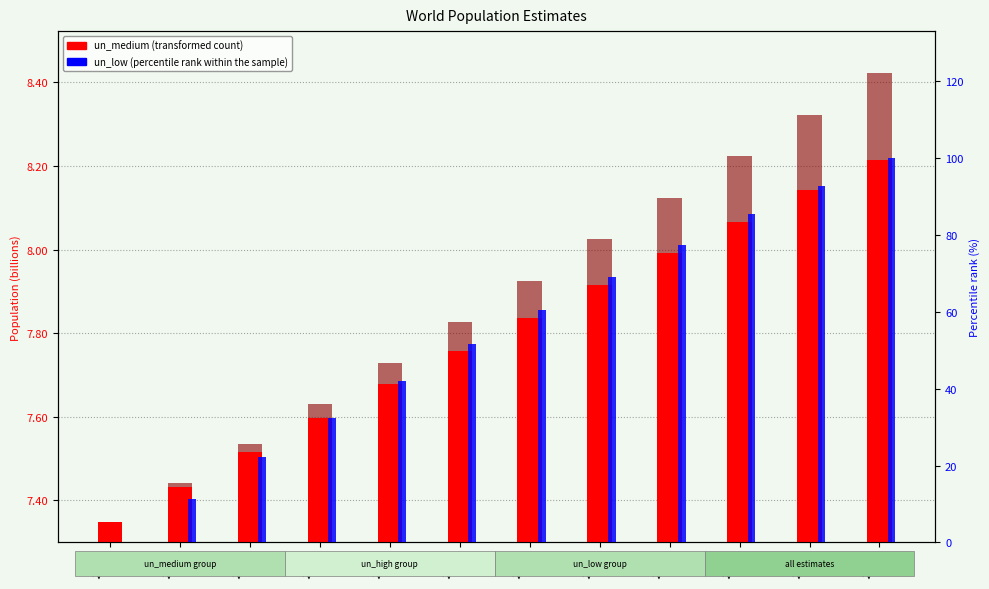

Is it true that un_medium (transformed count) equals 3.7 at 2026?

False